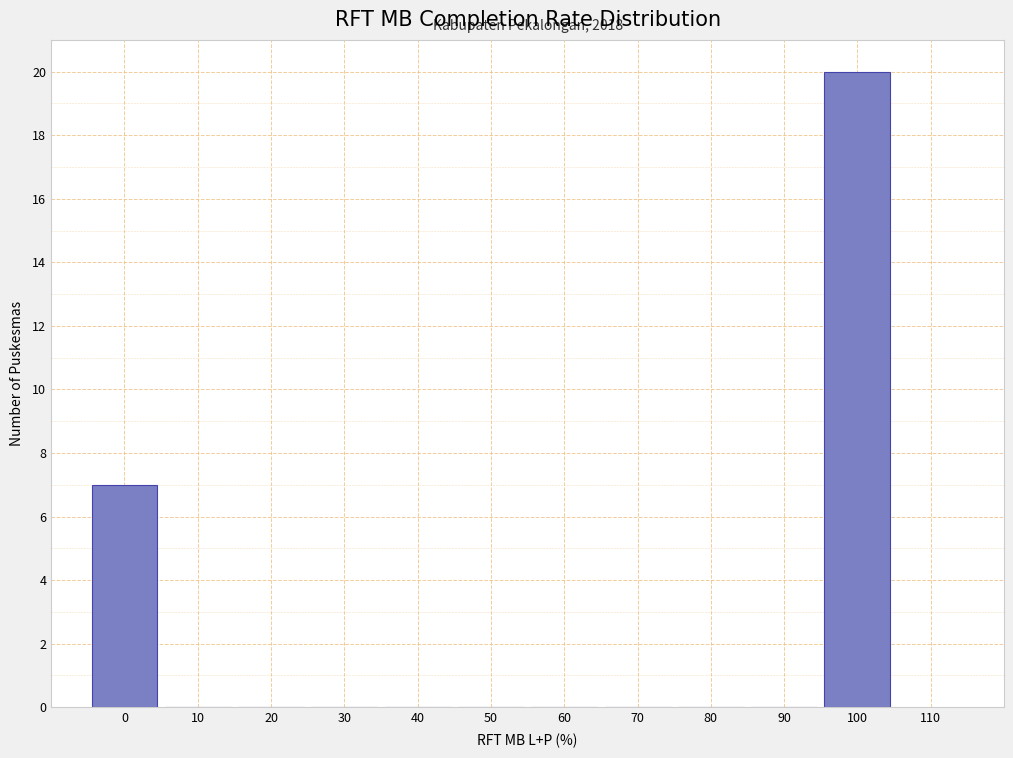

Over which range of the x-axis is the bar tallest?

95 to 105